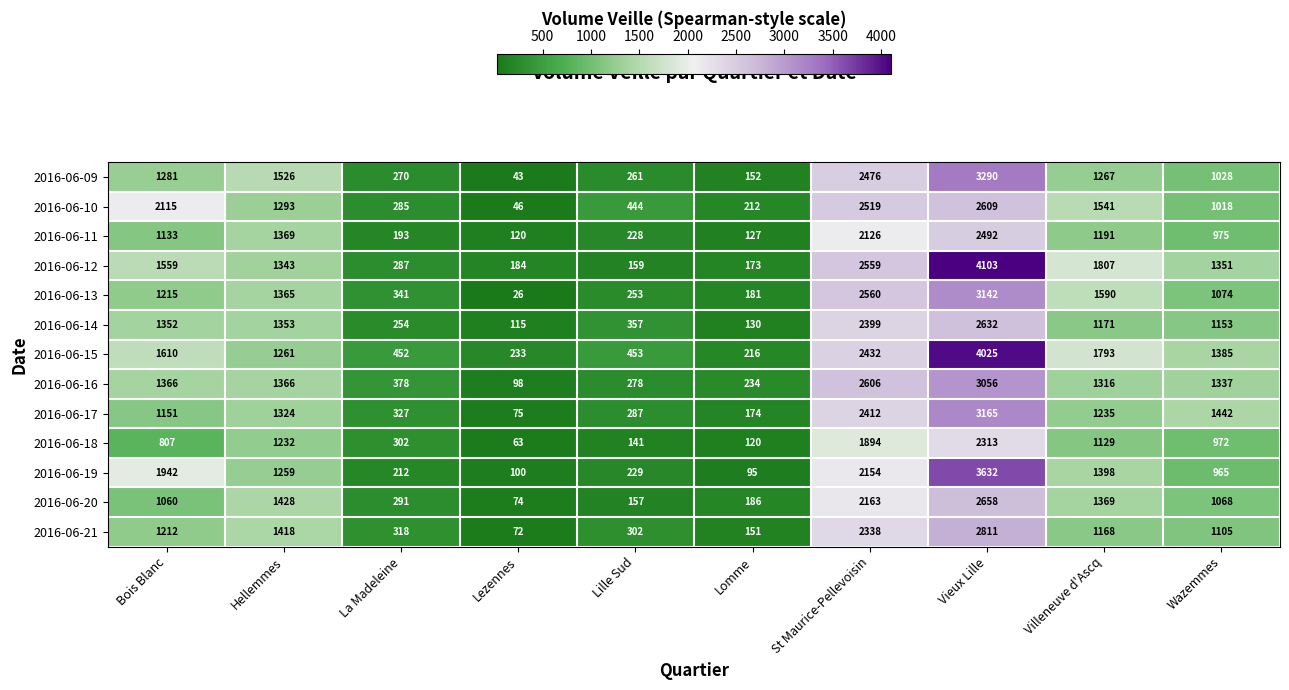

At how many categories does at least one series exceed 2338?

2